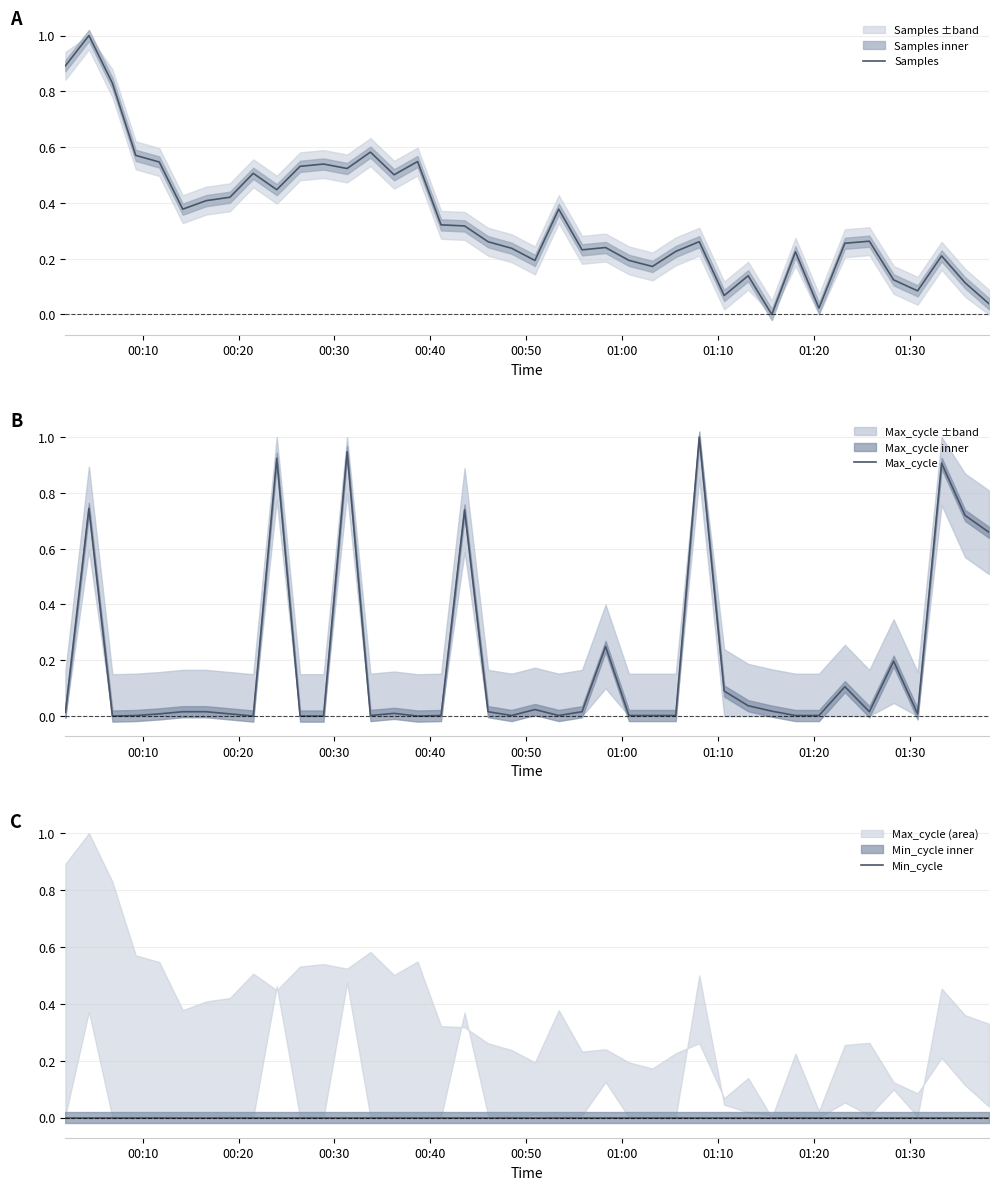

How many distinct data groups are displayed?

3